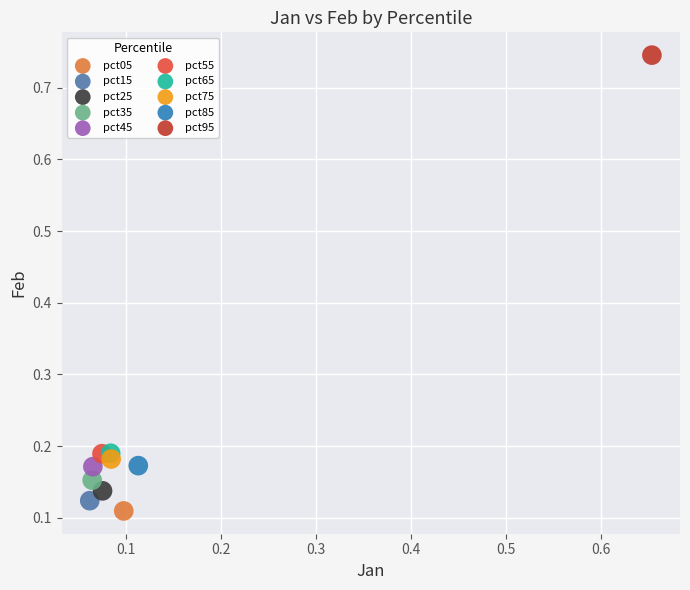

Which series contains the lowest Y value?

pct05